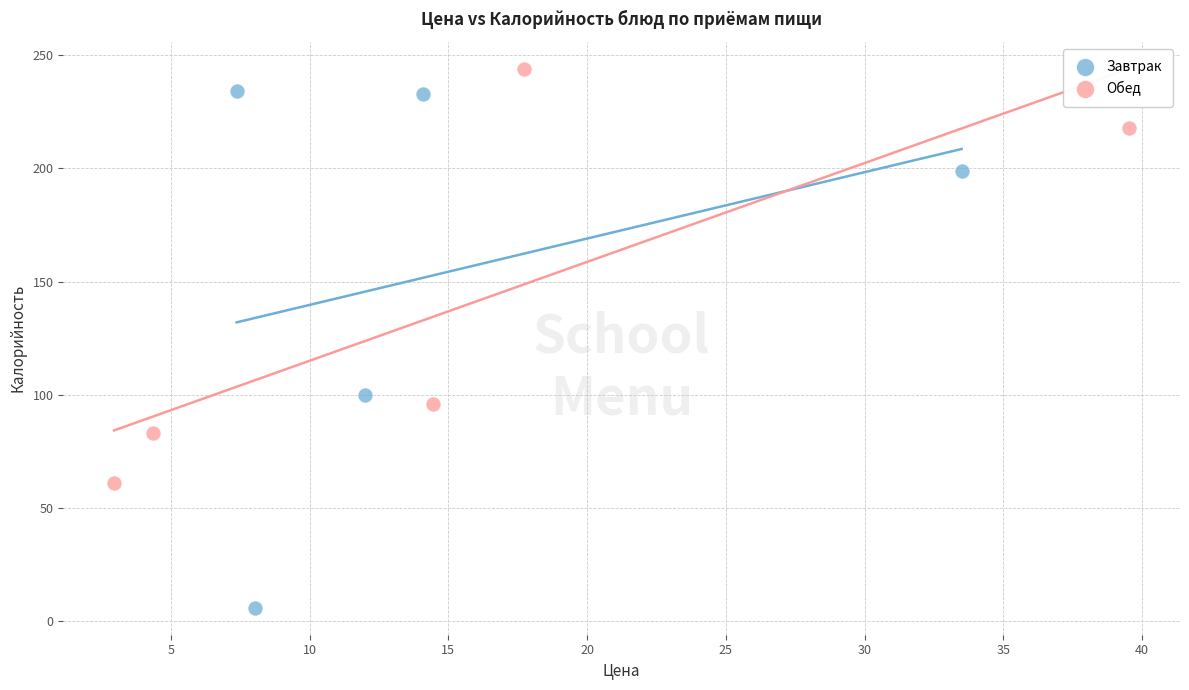

Which series has the widest spread of Y values?

Завтрак